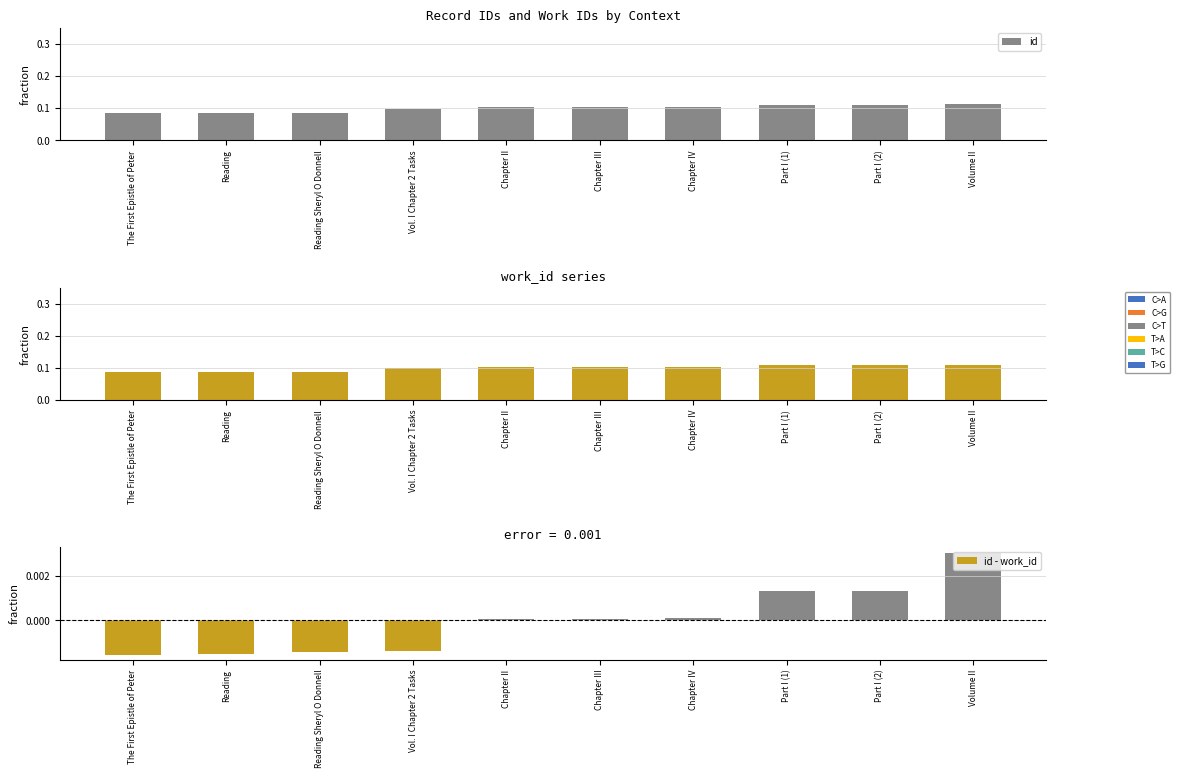

At Part I (1), list the series in order from smallest to largest.

id - work_id, work_id, id